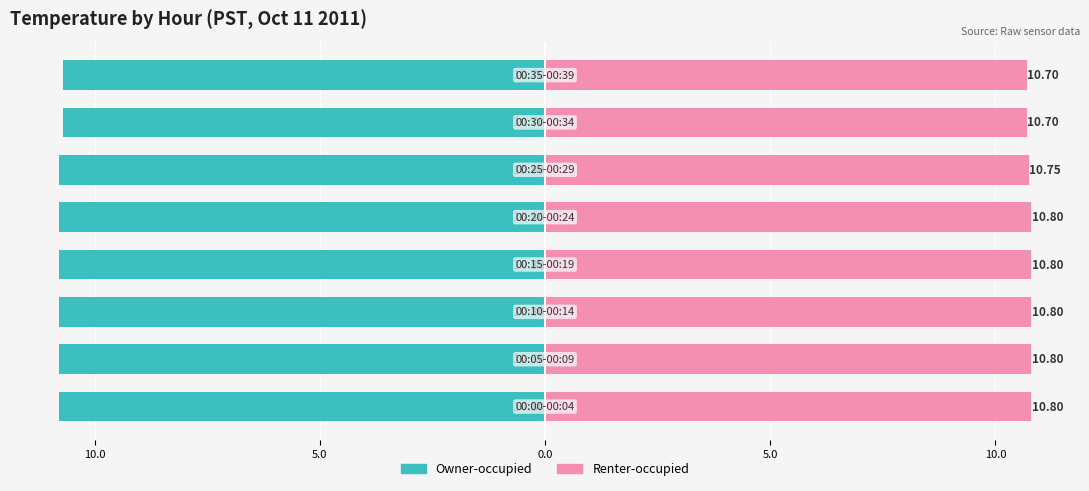

What value does the Owner-occupied series have at 0.0?

-10.8